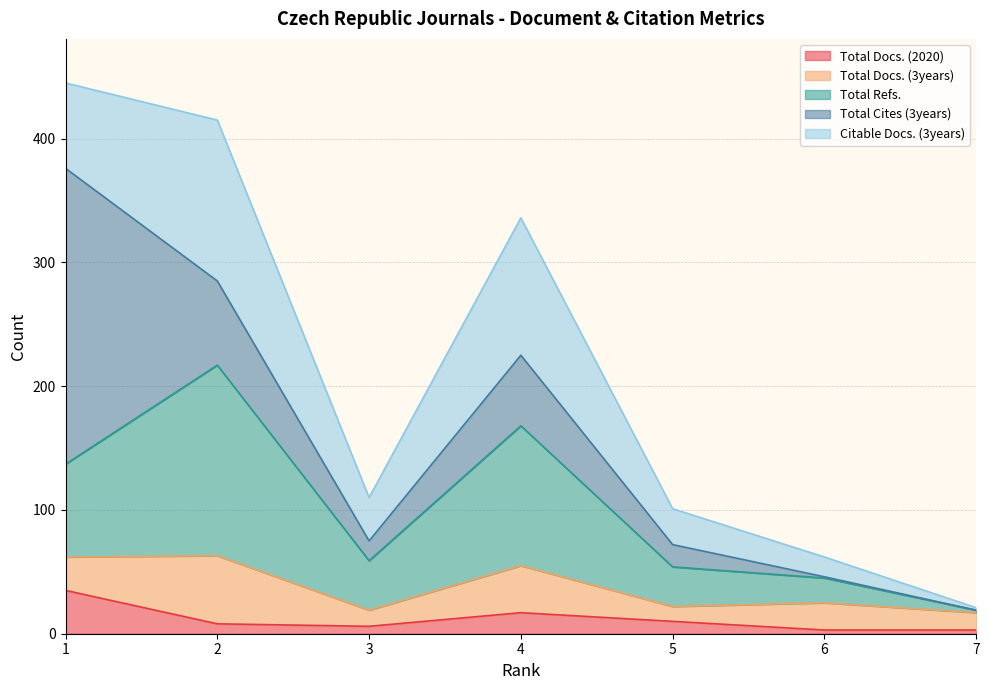

At which label is Total Refs. closest to 78?

1